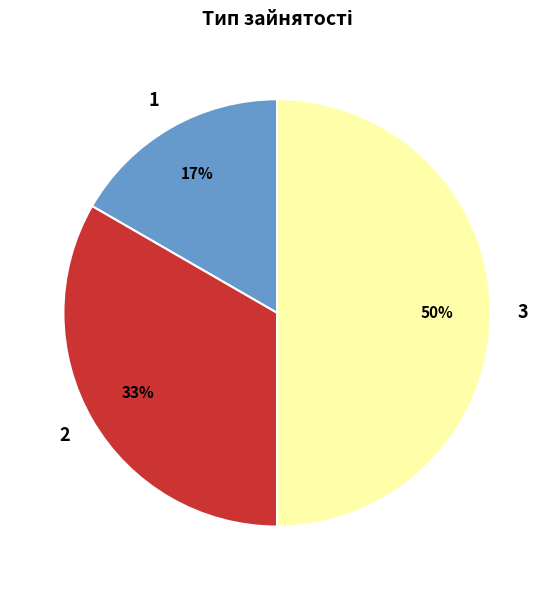

Count the number of slices in the pie.

3